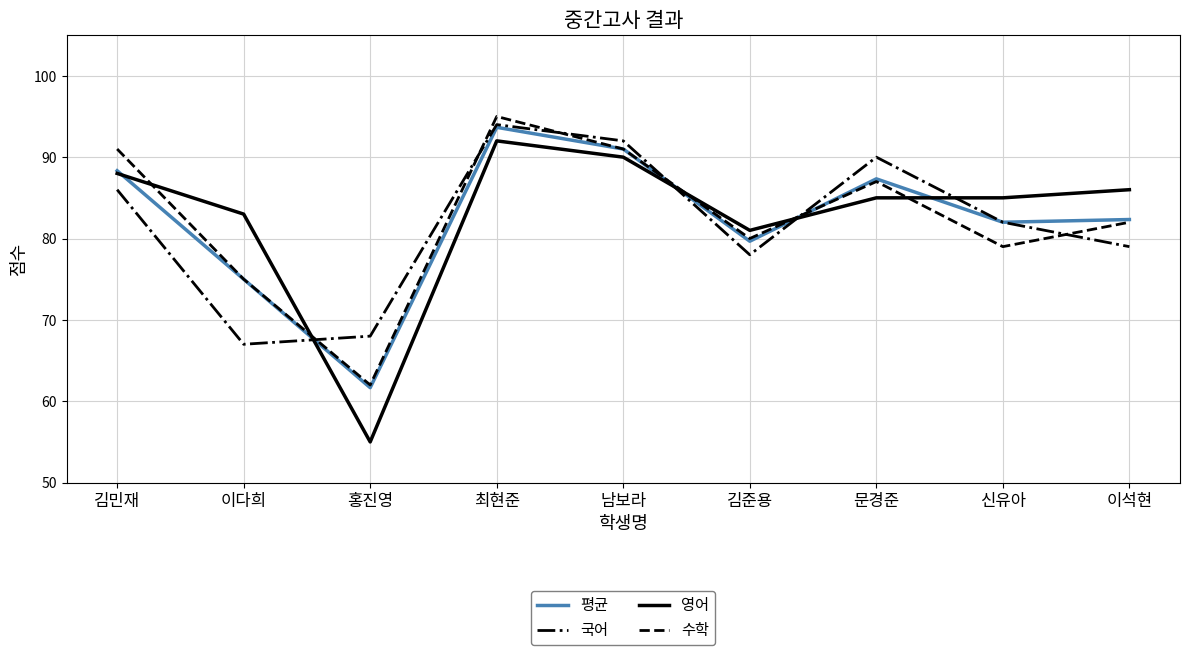

Where does the 국어 series first go above 82?

김민재